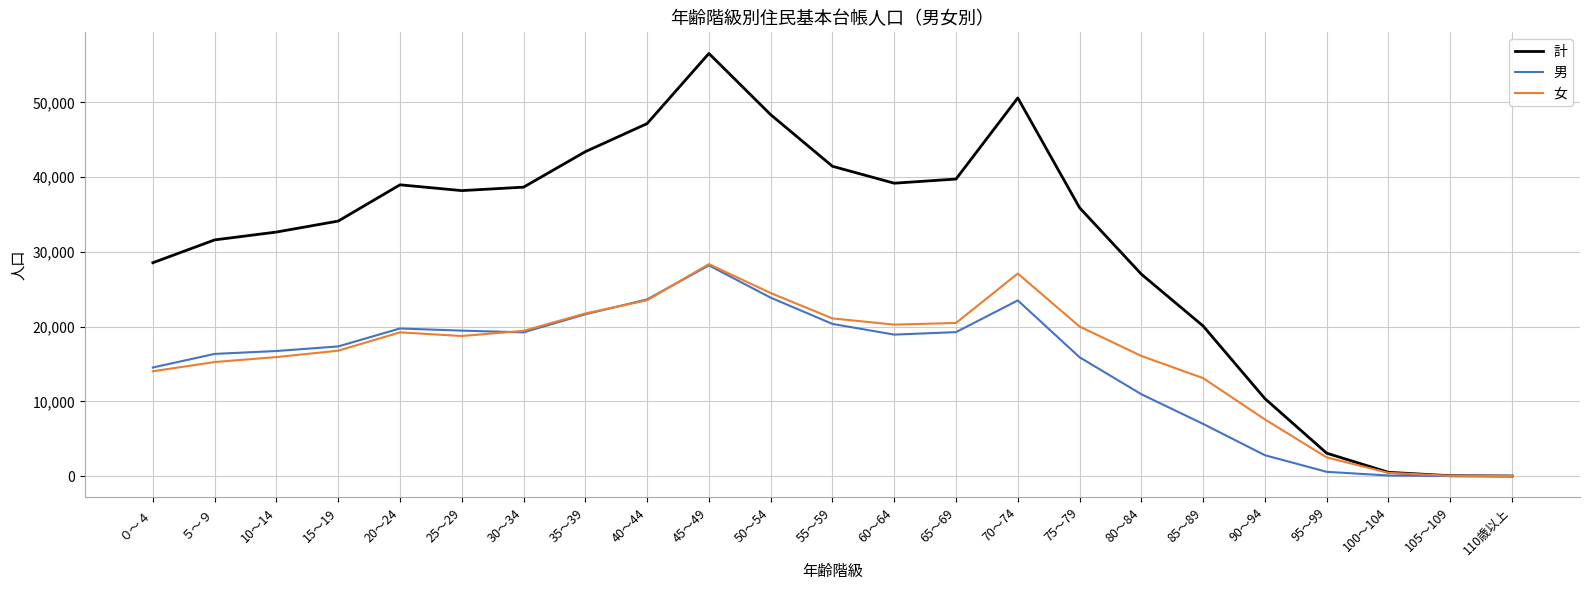

Is this an area chart (filled region under the line)?

No